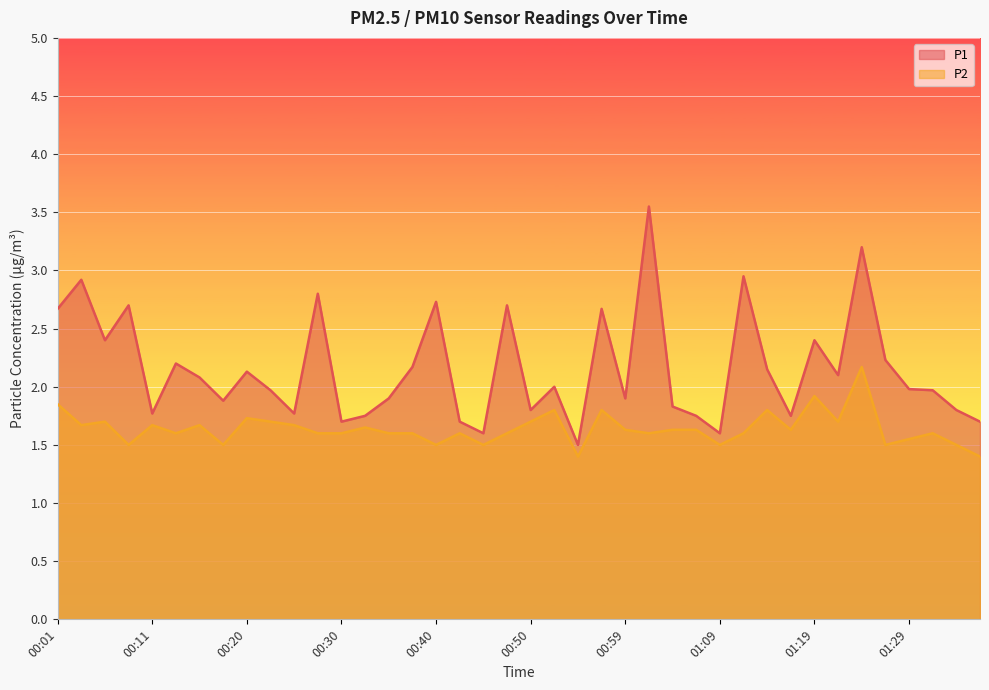

Which label corresponds to the largest value in the chart?

01:02